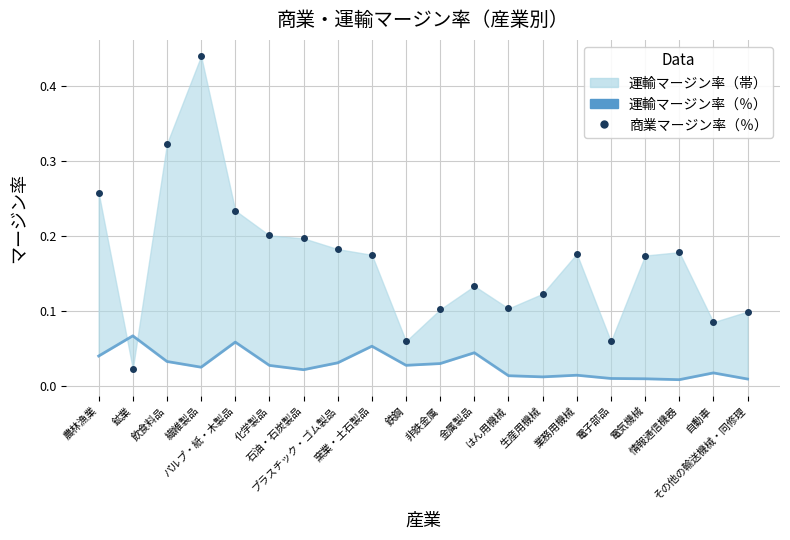

Between which two adjacent categories do 商業マージン率（％） and 運輸マージン率（％） first intersect?

農林漁業 and 鉱業